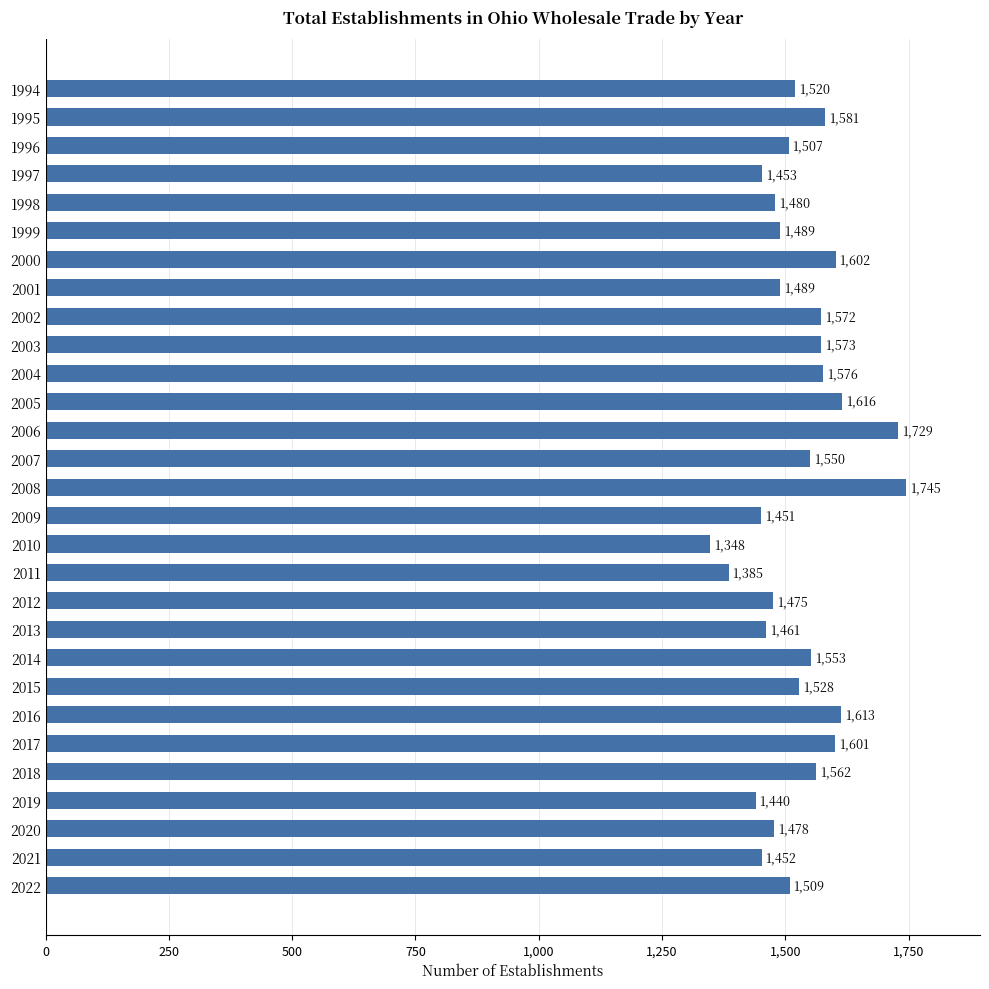

Are the bars grouped side by side (vs. stacked)?

No